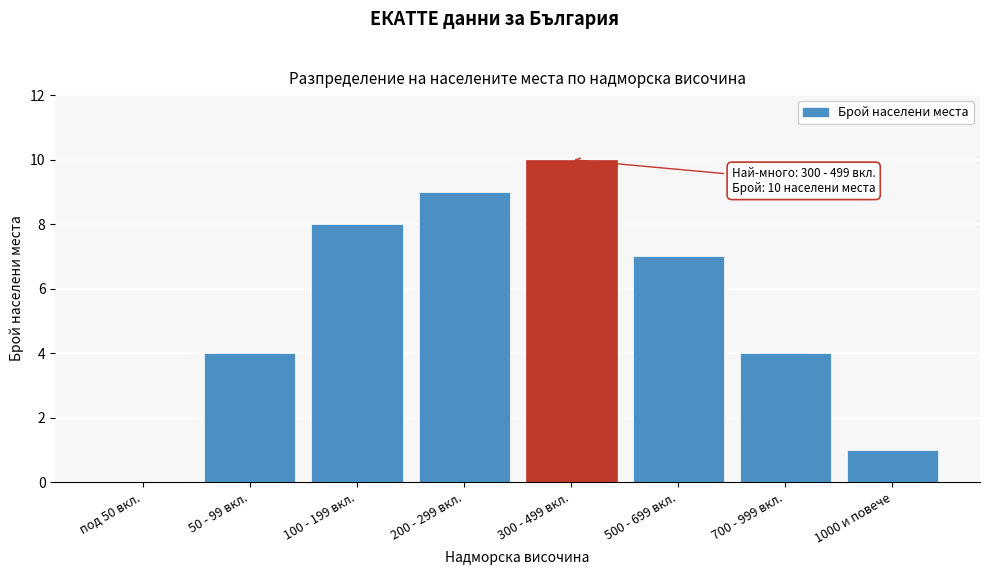

Reading right to left, transcribe all the data shown in this chart.

1000 и повече=1	700 - 999 вкл.=4	500 - 699 вкл.=7	300 - 499 вкл.=10	200 - 299 вкл.=9	100 - 199 вкл.=8	50 - 99 вкл.=4	под 50 вкл.=0